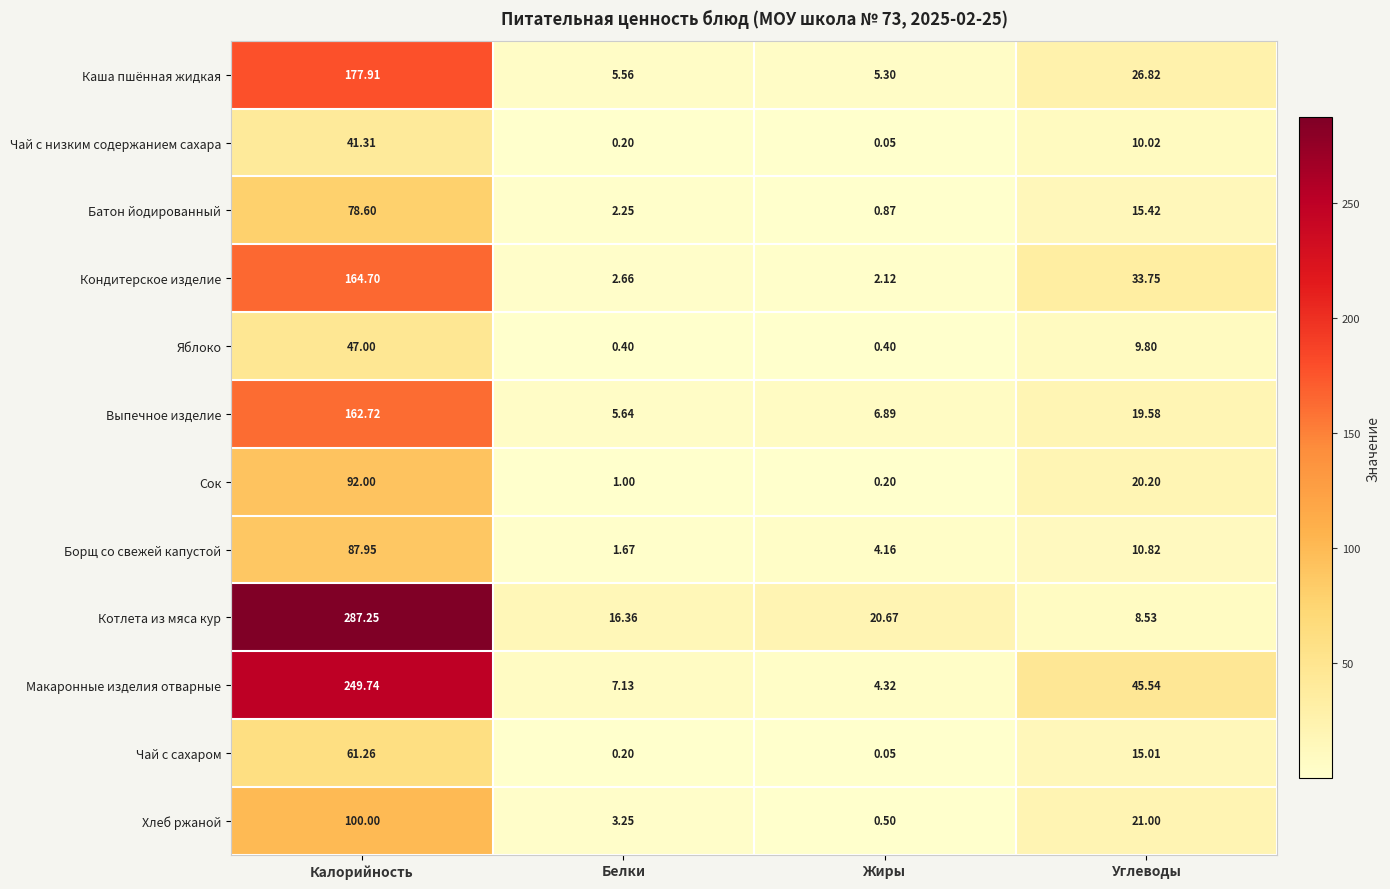

How many categories are shown in the chart?

4